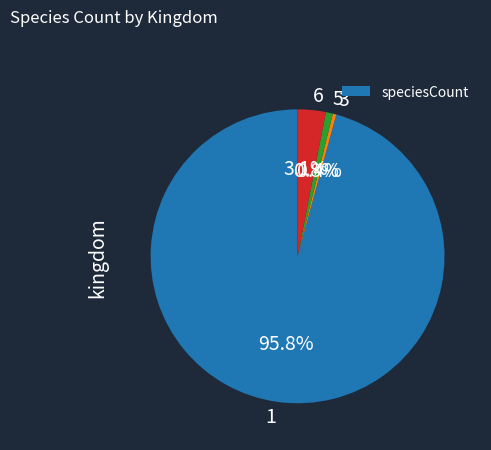

Does any single category account for the majority?

Yes